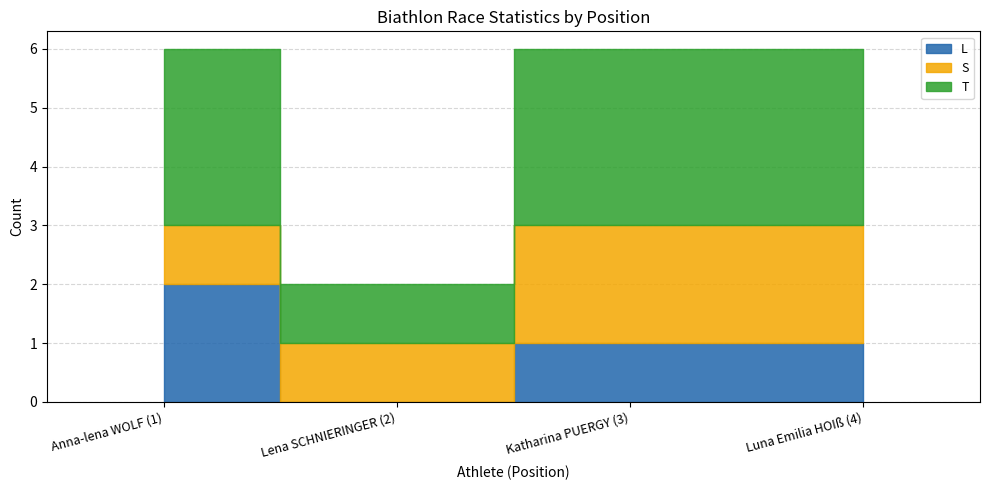

At how many categories does at least one series exceed 0?

4